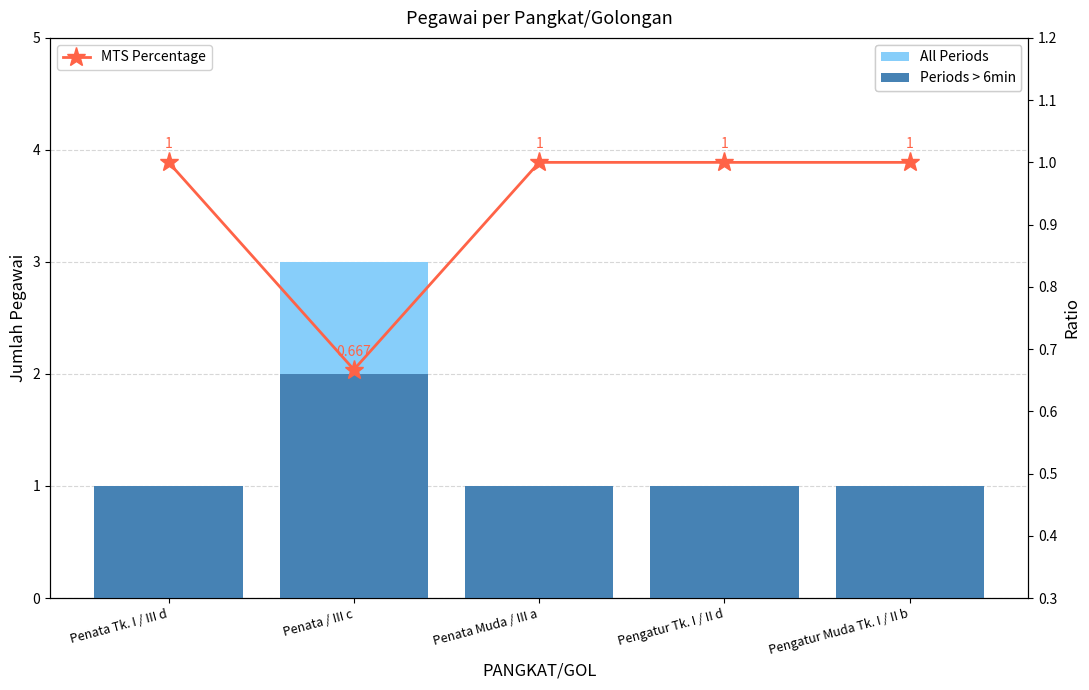

At which label is All Periods closest to 2?

Penata Tk. I / III d